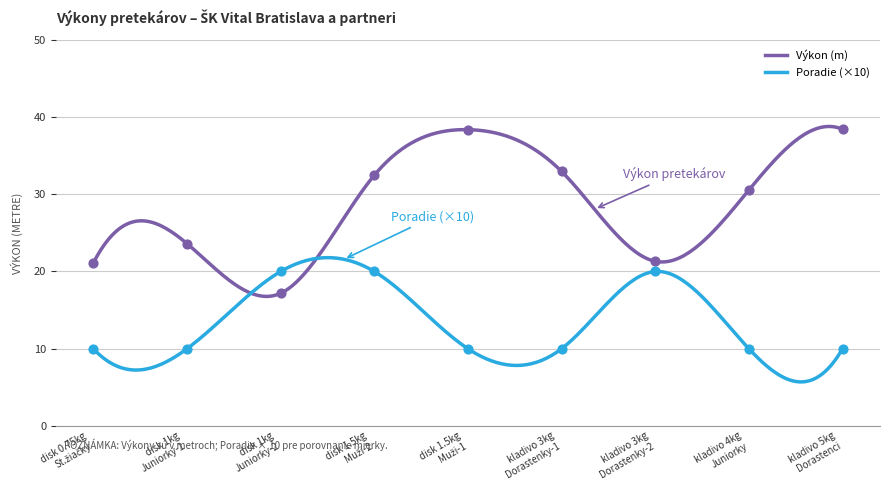

Which series has the widest spread of Y values?

Výkon